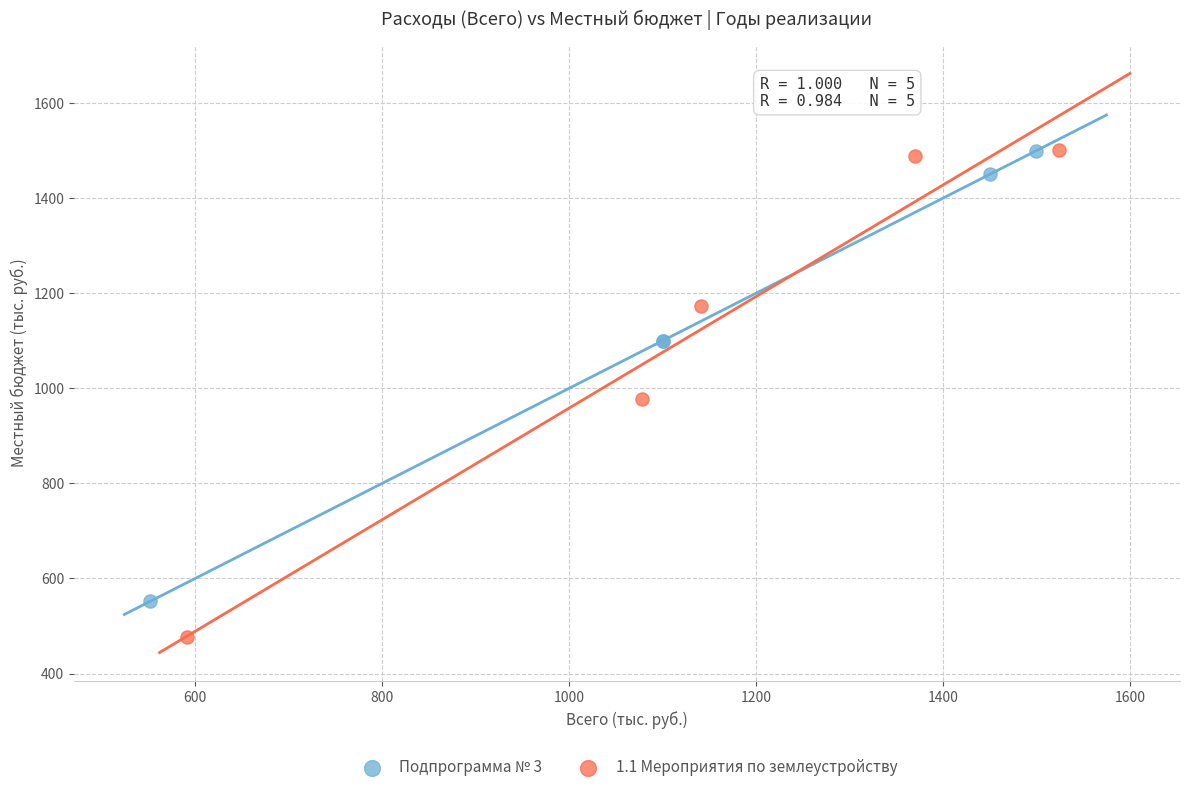

Which series reaches the minimum Y coordinate?

1.1 Мероприятия по землеустройству